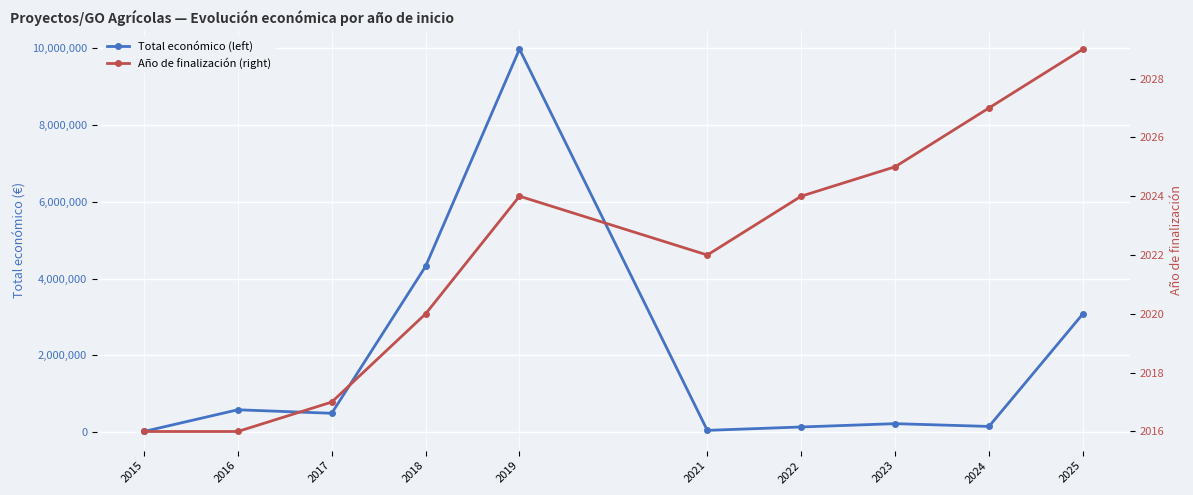

At which category is the sum across all series the highest?

2019